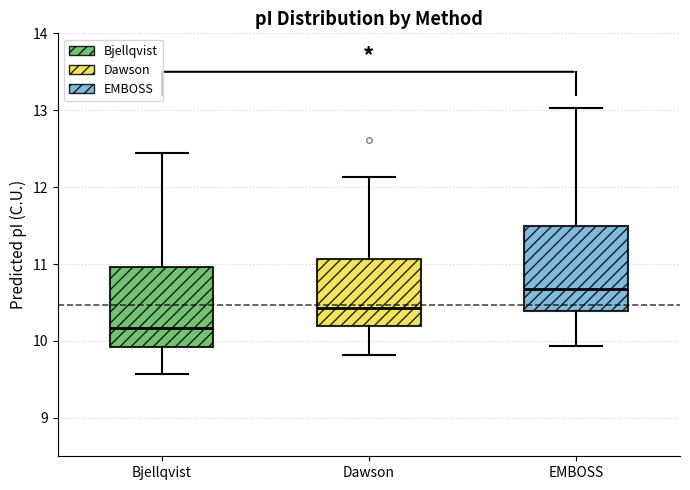

Reading left to right, transcribe this box plot: for each box, give where its median line is, the range the box spans, and where its two whiskers end, as read against the y-axis. The values are not printed on the chart, so give them approximately, as read against the axis.

Bjellqvist: median 10.2, box 9.9 to 11.0, whiskers 9.6 to 12.4
Dawson: median 10.4, box 10.2 to 11.1, whiskers 9.8 to 12.1
EMBOSS: median 10.7, box 10.4 to 11.5, whiskers 9.9 to 13.0